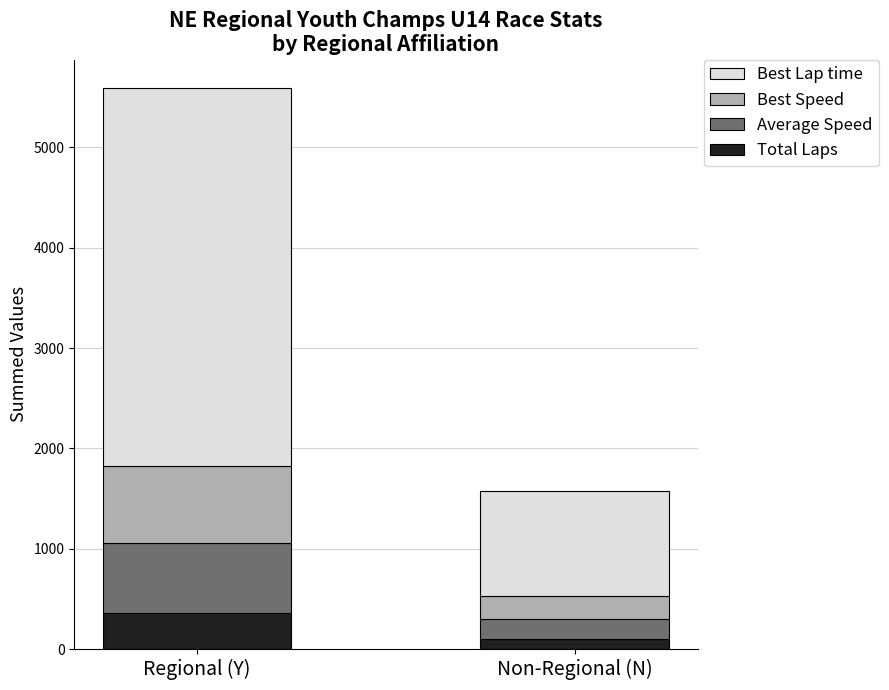

How many series are shown in this chart?

4